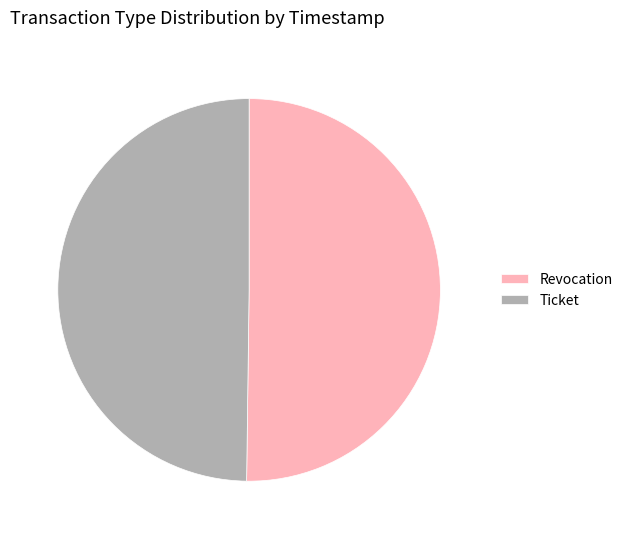

Combined, do Revocation and Ticket account for over 50%?

Yes